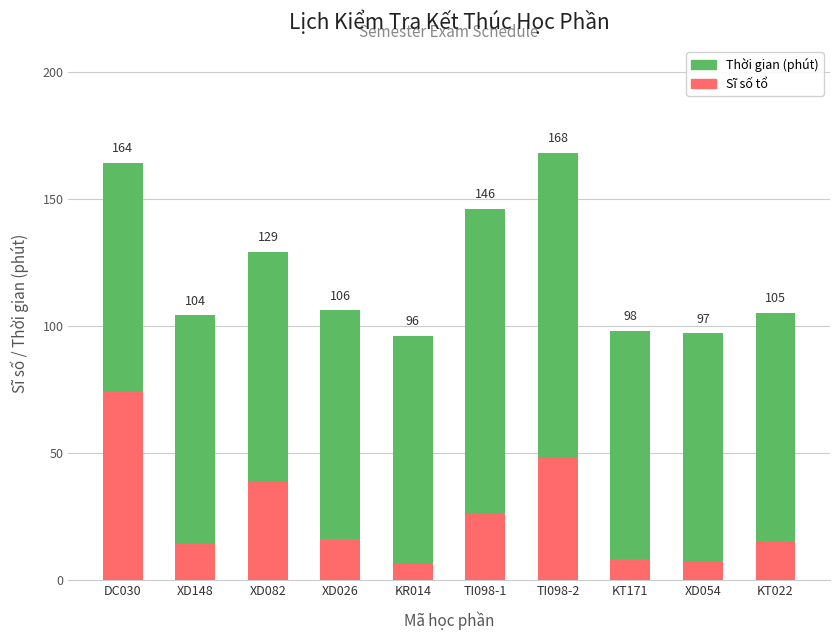

At which category is the sum across all series the highest?

TI098-2